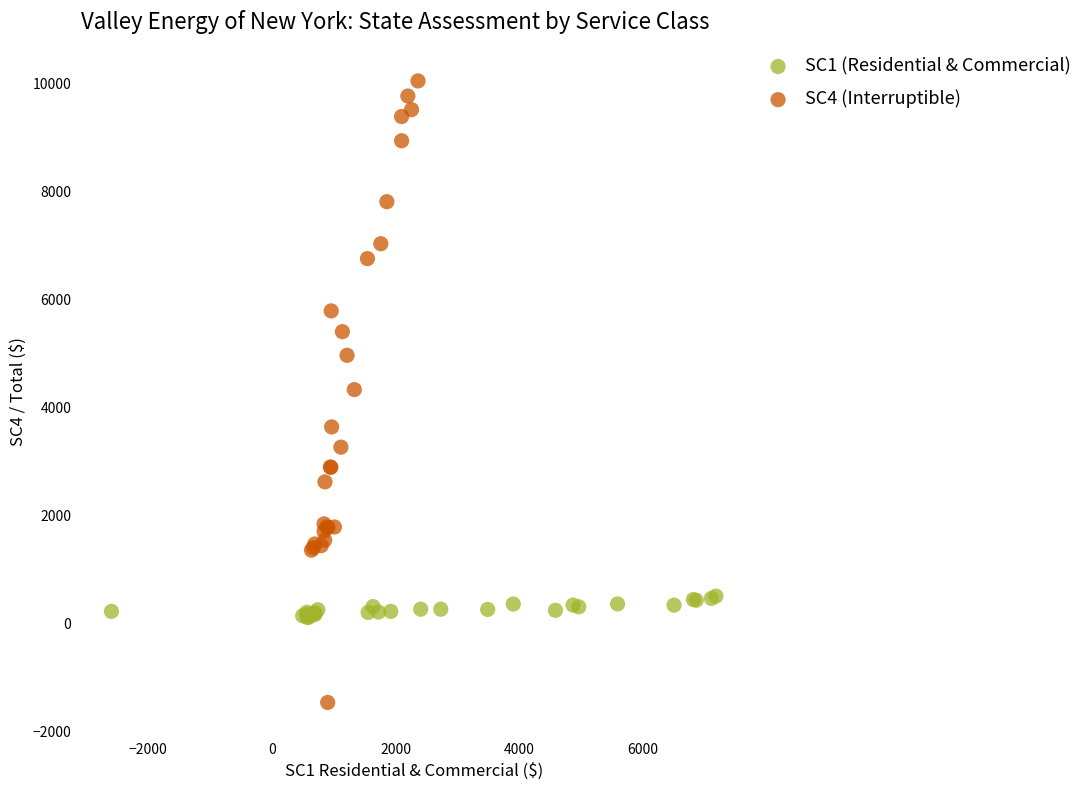

Which series reaches the minimum Y coordinate?

SC4 (Interruptible)